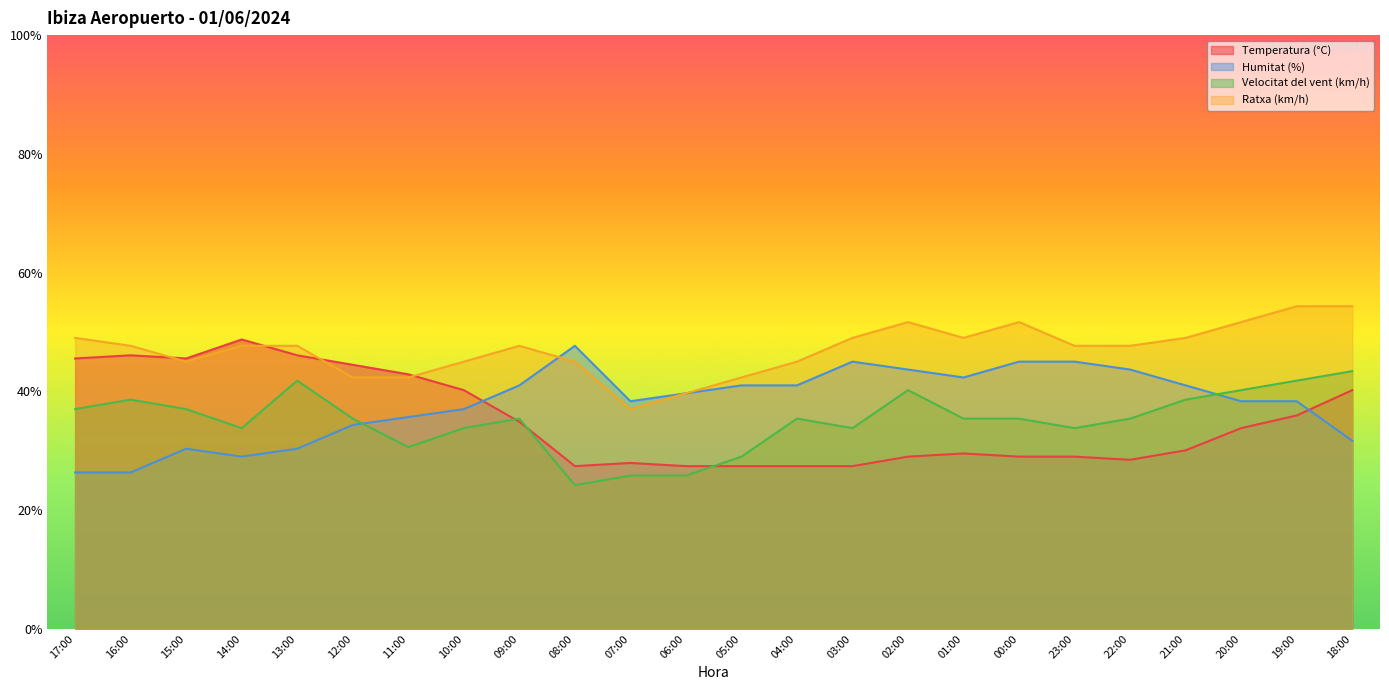

Is the value of Velocitat del vent (km/h) at 22:00 greater than the value of Ratxa (km/h) at 23:00?

No